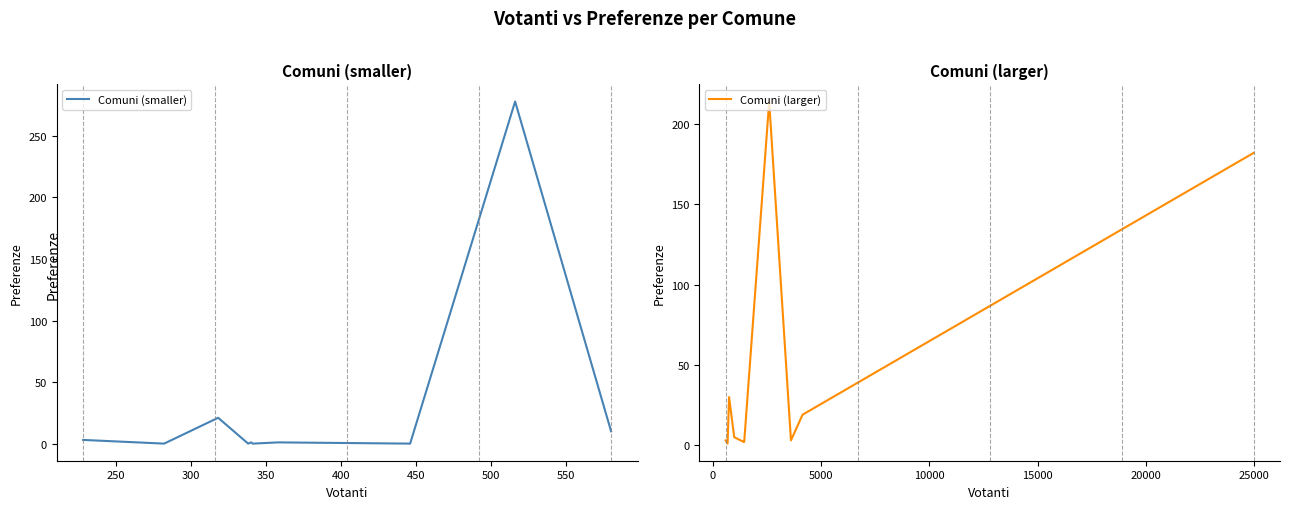

What is the maximum value for Comuni (smaller)?

278